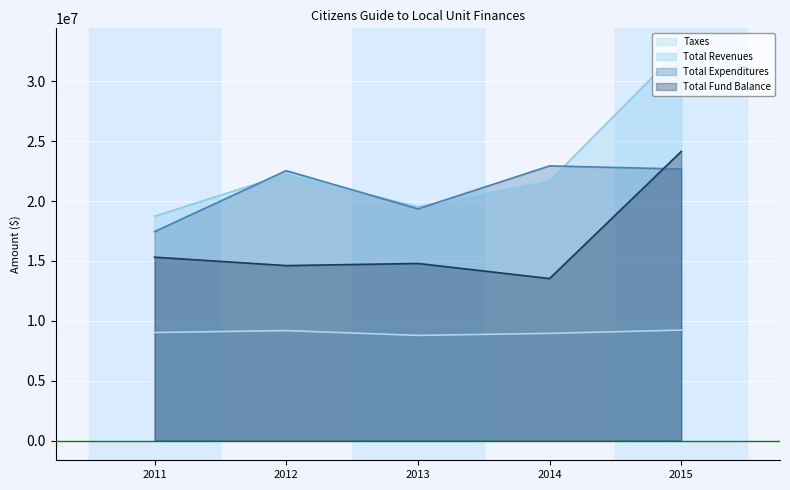

At 2013, list the series in order from largest to smallest.

Total Revenues, Total Expenditures, Total Fund Balance, Taxes